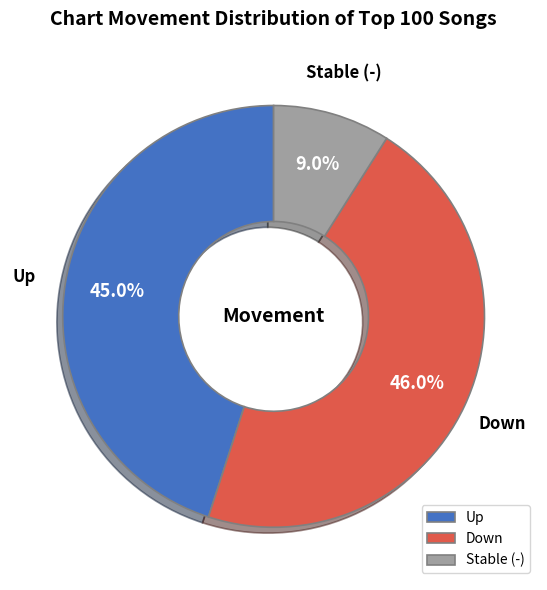

Does Down represent more than half of the total?

No